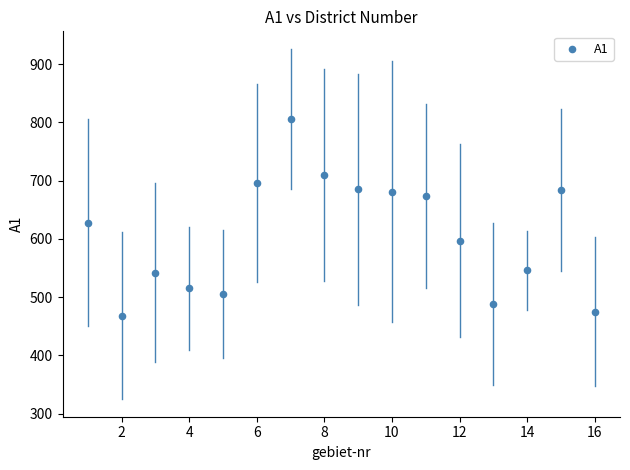

What Y value in the scatter plot is closest to 637?

628